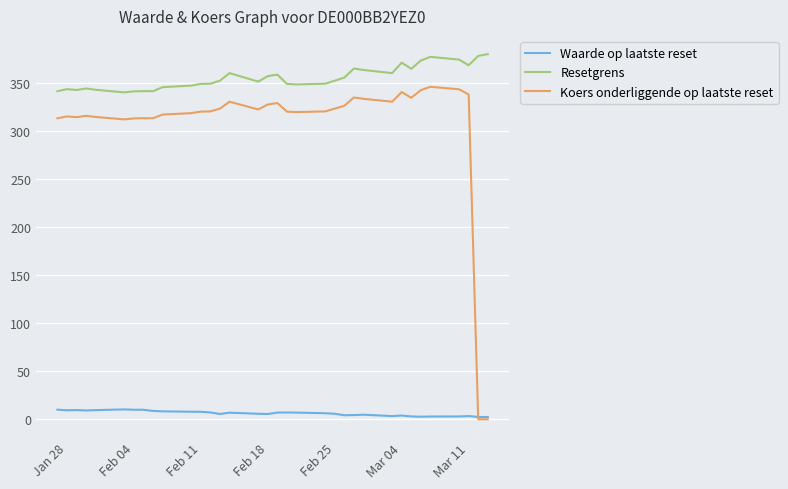

Which series has the largest range (max minus min)?

Koers onderliggende op laatste reset